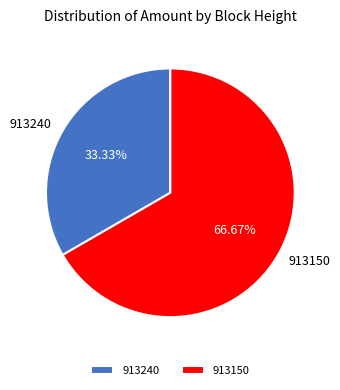

To the nearest percent, what is the difference between the largest and smallest slice percentages?

33%